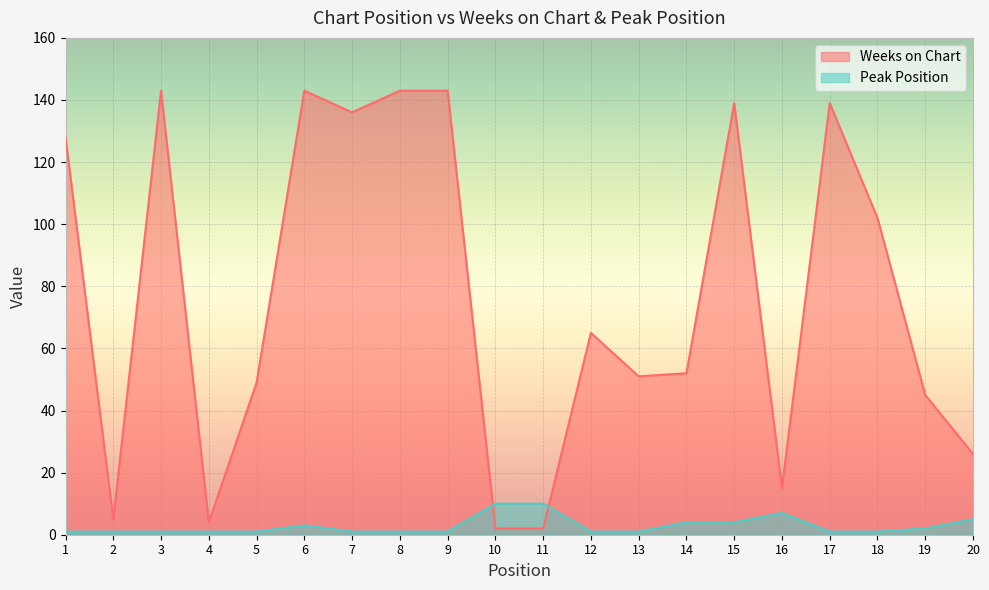

True or false: Peak Position has more than 1 points higher than both neighbors.

True